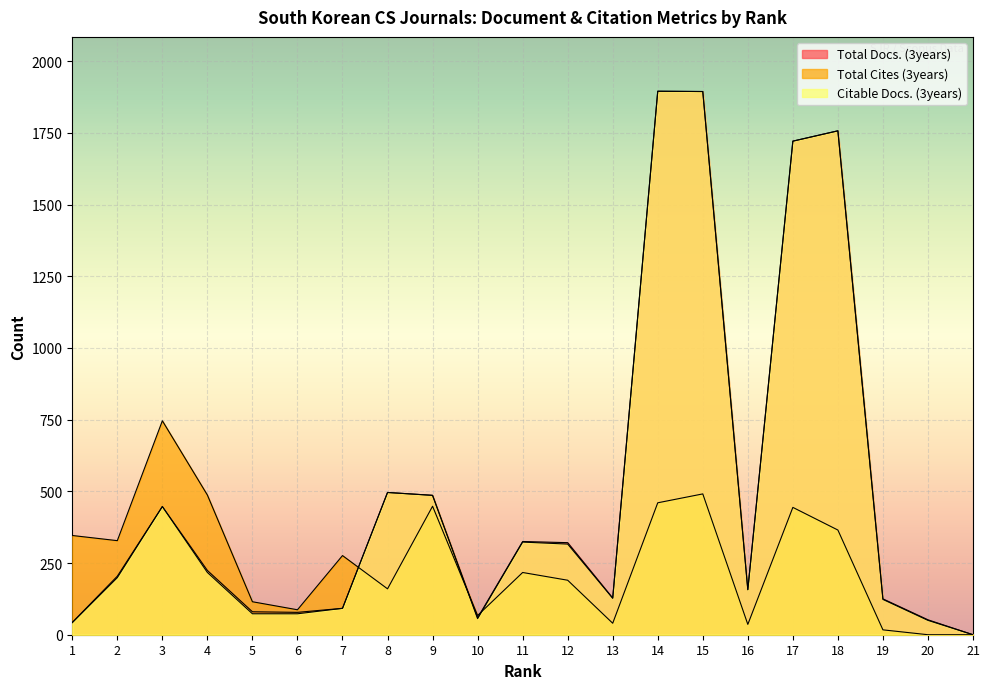

Is it true that Citable Docs. (3years) equals 323 at 11?

True